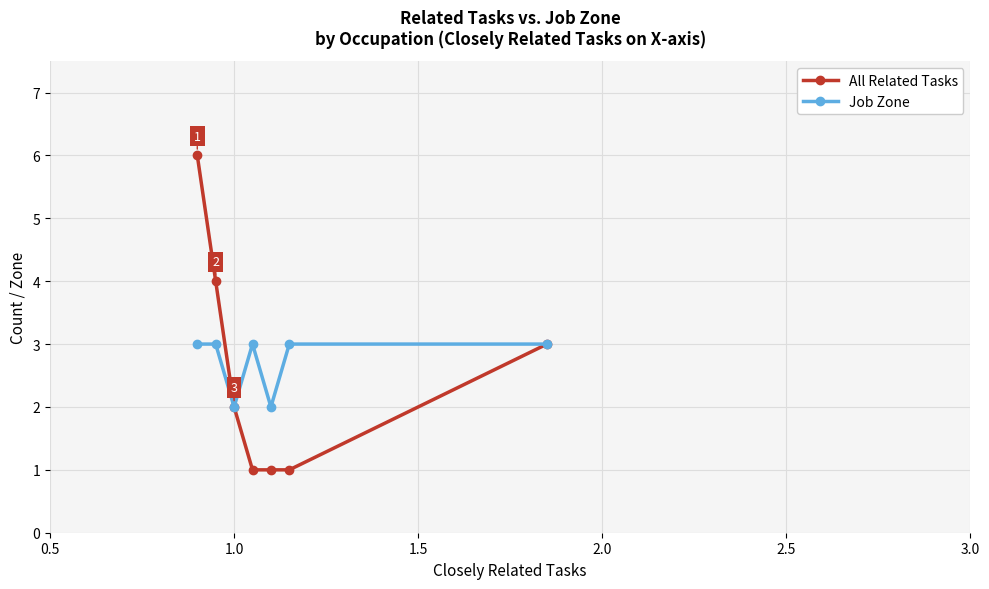

Rank the series by their maximum value, from lowest to highest.

Job Zone, All Related Tasks